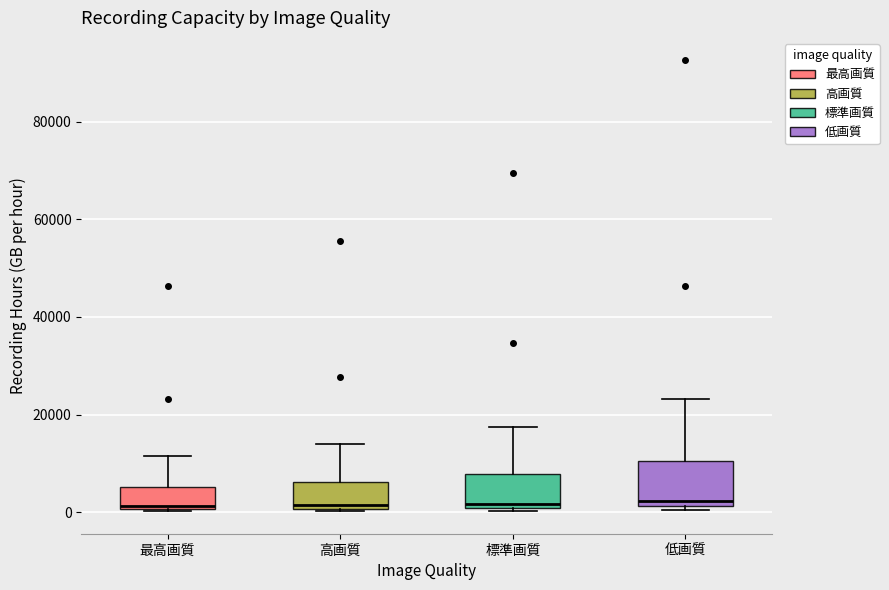

Reading left to right, read every box against the y-axis: the position of its median line, the range the box covers, and the ends of its whiskers. The values are not printed on the chart, so give them approximately, as read against the axis.

最高画質: median 2000, box 0 to 6000, whiskers 0 to 12000
高画質: median 2000, box 0 to 6000, whiskers 0 to 14000
標準画質: median 2000, box 0 to 8000, whiskers 0 to 18000
低画質: median 2000 (just above the box's lower edge), box 2000 to 10000, whiskers 0 to 24000